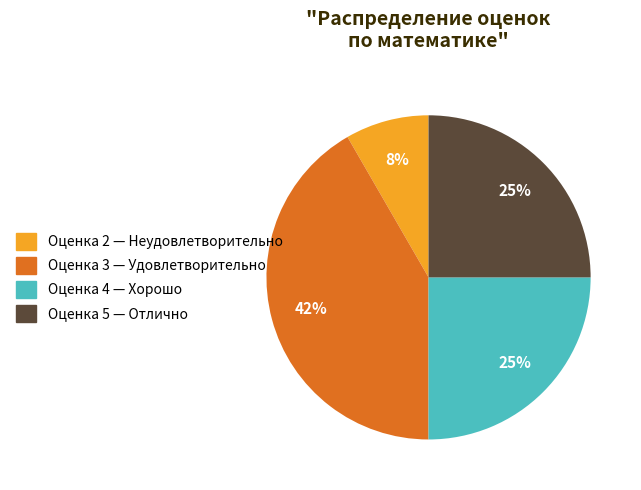

Is there any slice that represents more than half of the pie?

No